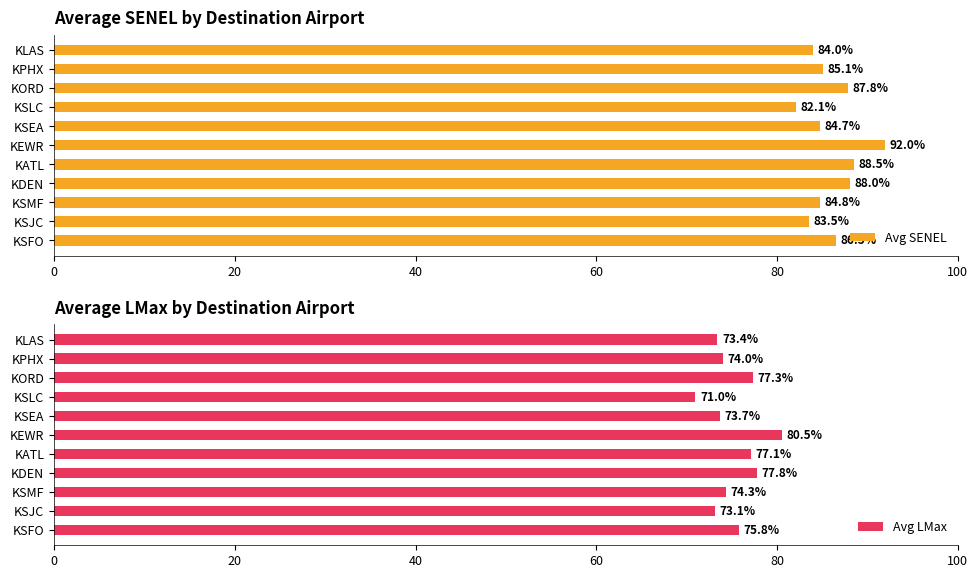

Where is Avg LMax nearest to the value 75?

KSMF